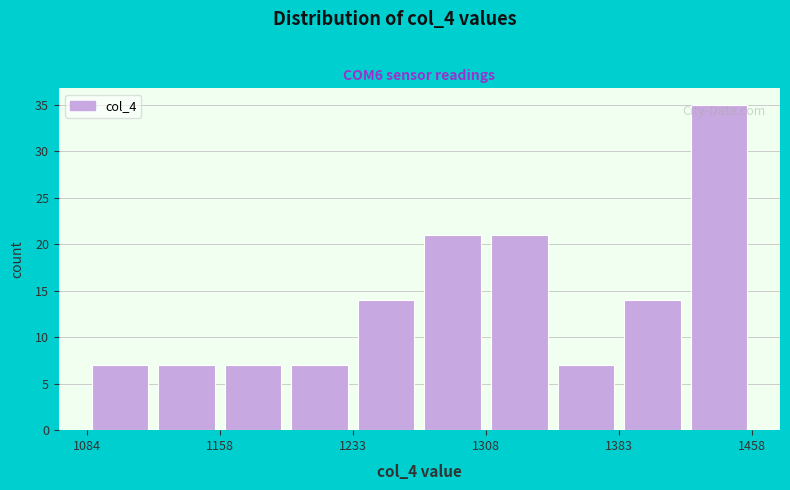

Around what value on the x-axis is the tallest bar? Give the approximate position of its centre, as read against the axis.

1440